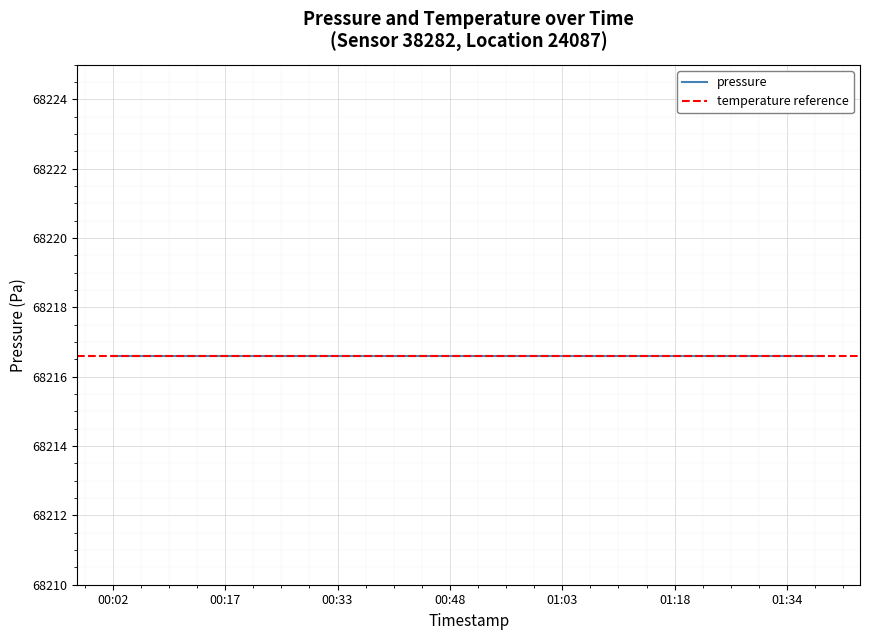

Which series has the widest spread of values?

pressure